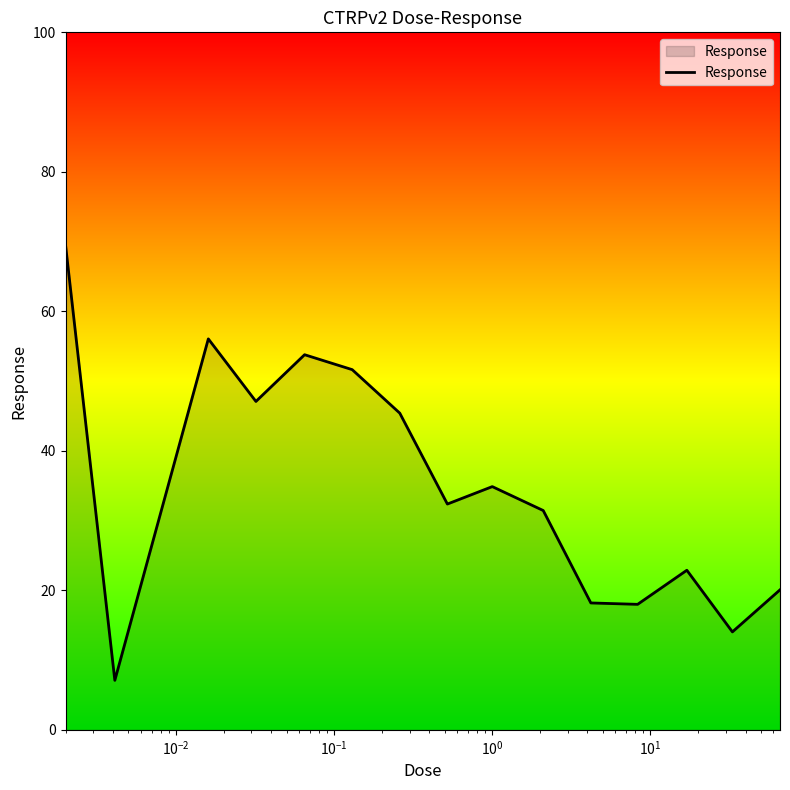

What is the greatest value displayed?

69.5